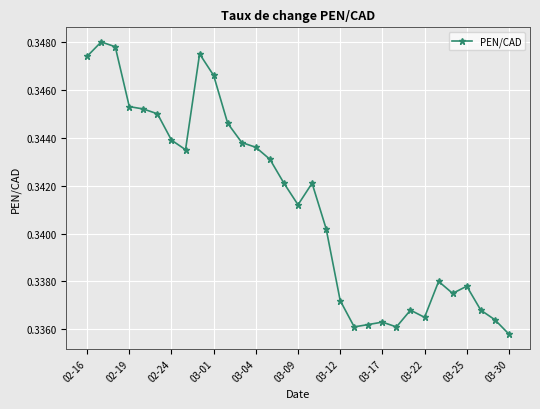

How many values are between 0 and 1?

31